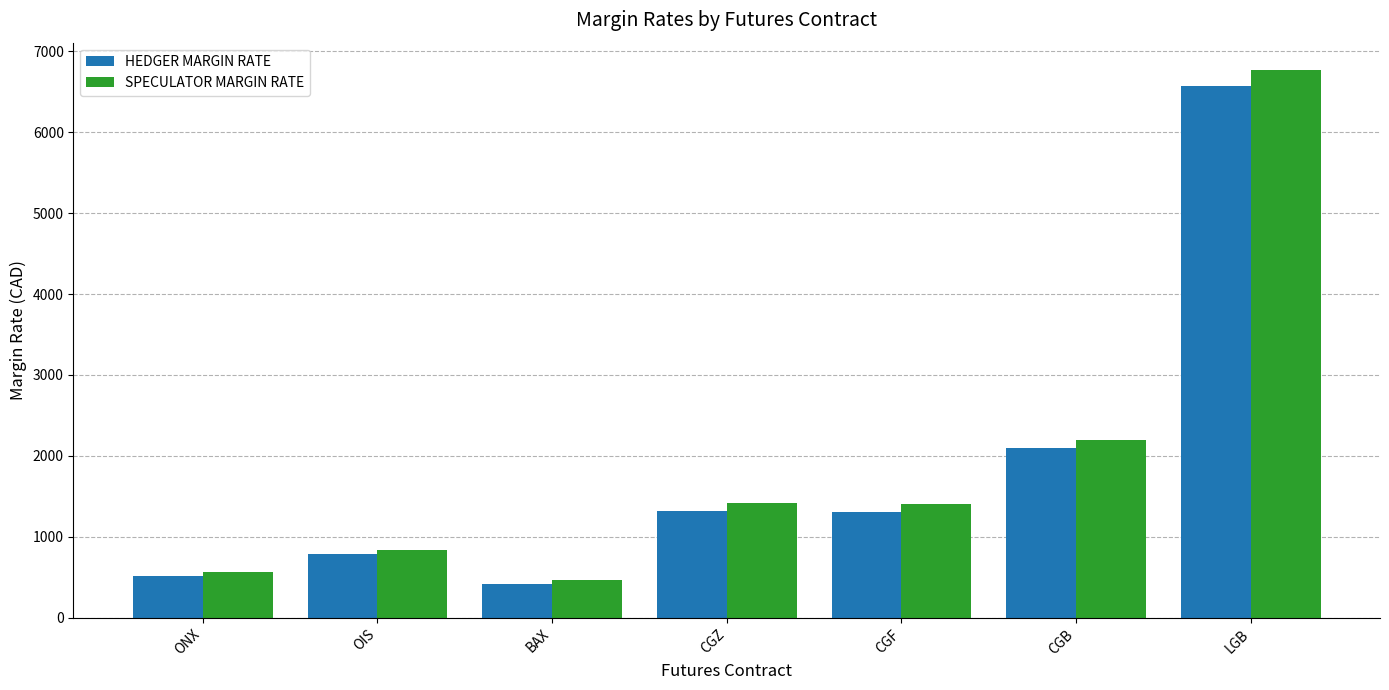

At which label does SPECULATOR MARGIN RATE first exceed 1409?

CGZ